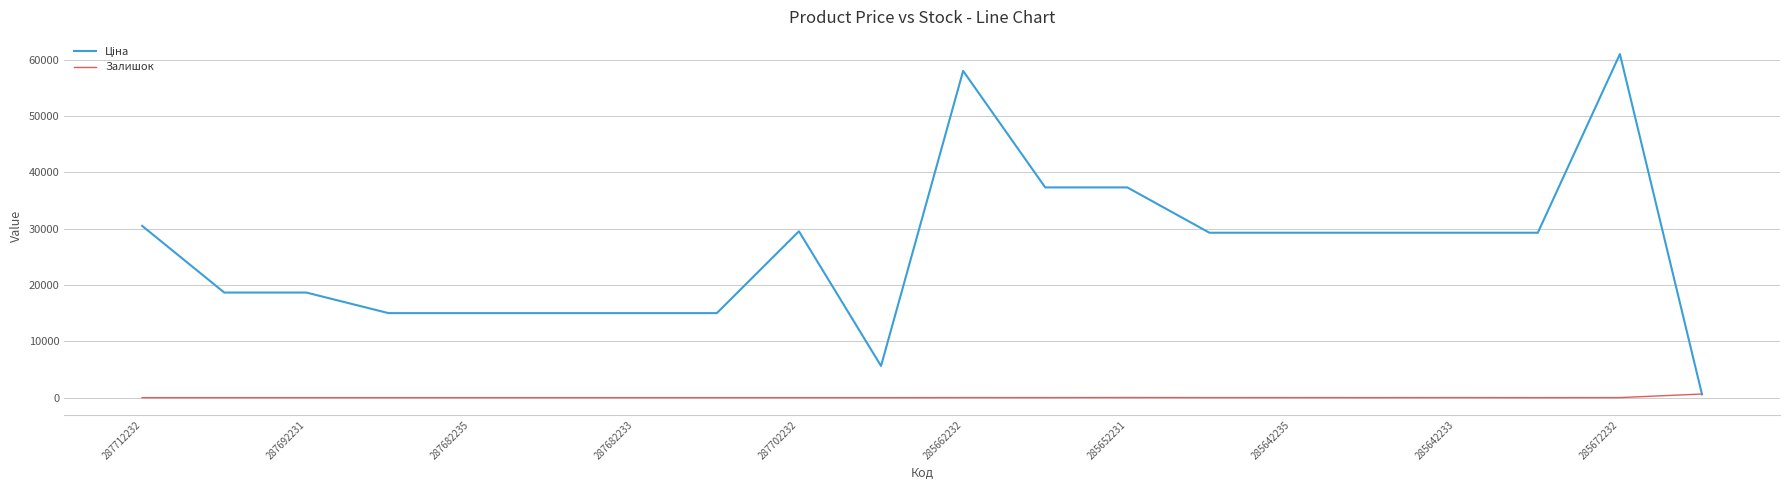

What is the maximum value shown in the chart?

61024.7